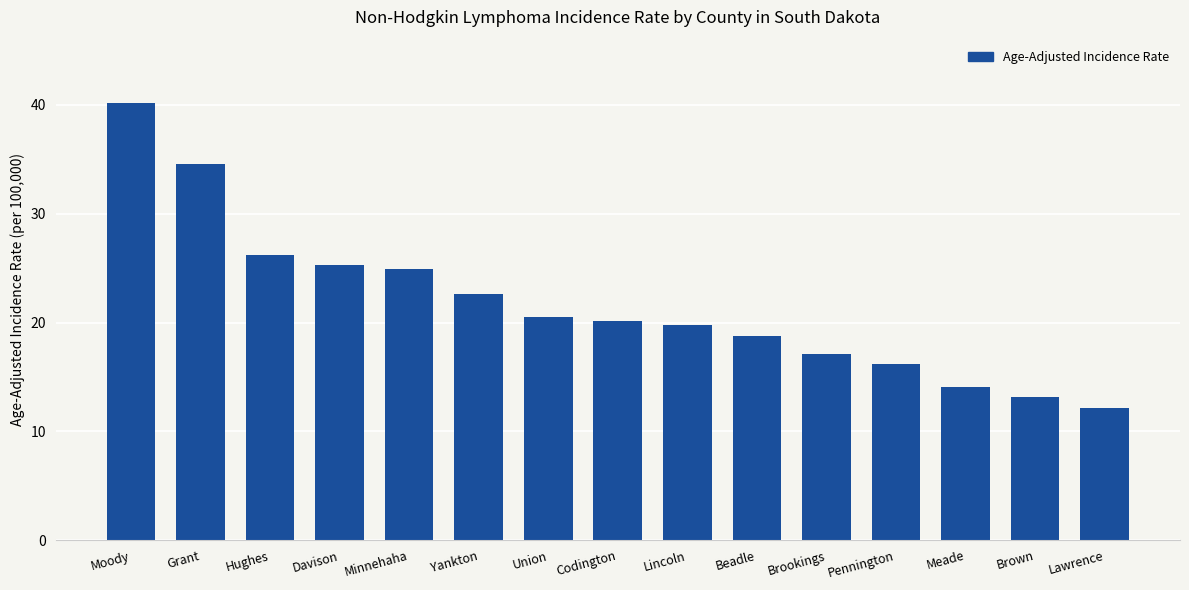

What is the change in value from Davison to Pennington?

-9.1